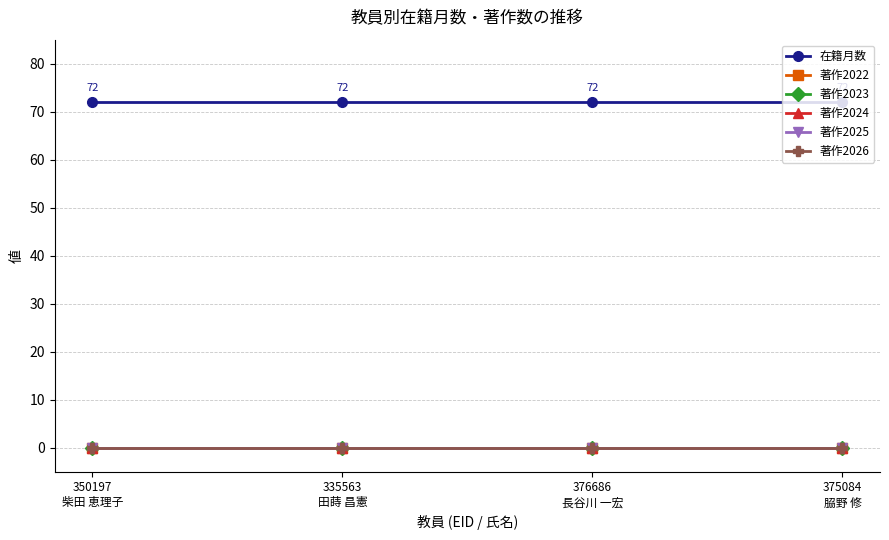

True or false: 著作2025 has more than 0 interior local peaks.

False